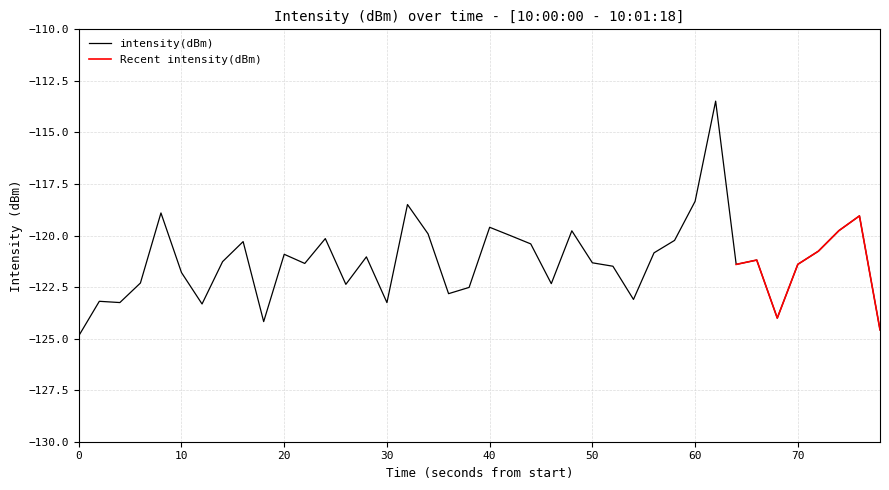

Is it true that intensity(dBm) equals -120.9 at 20?

True